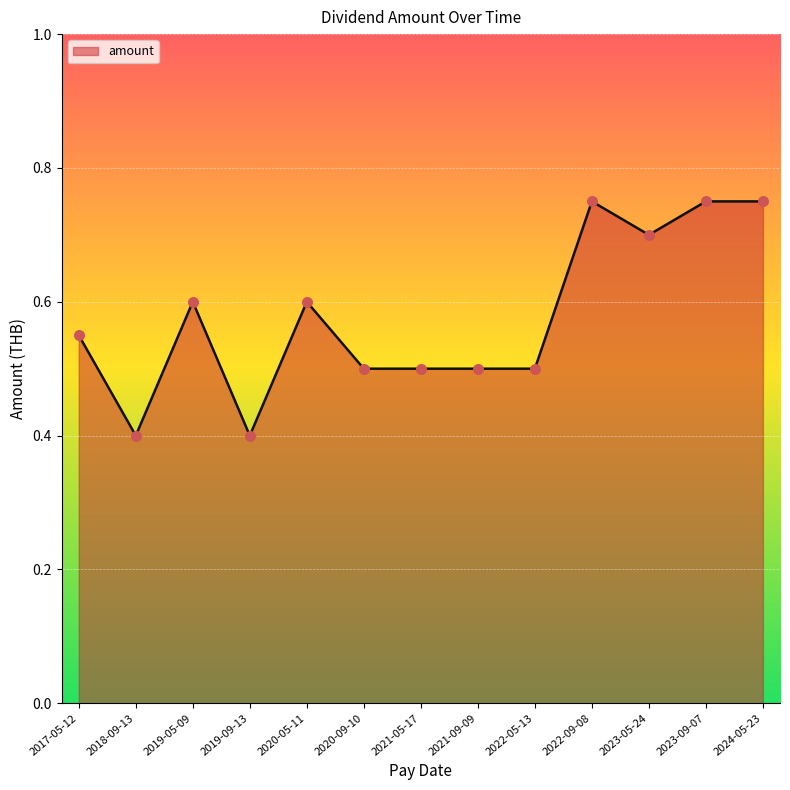

Which has a higher value, 2023-09-07 or 2017-05-12?

2023-09-07